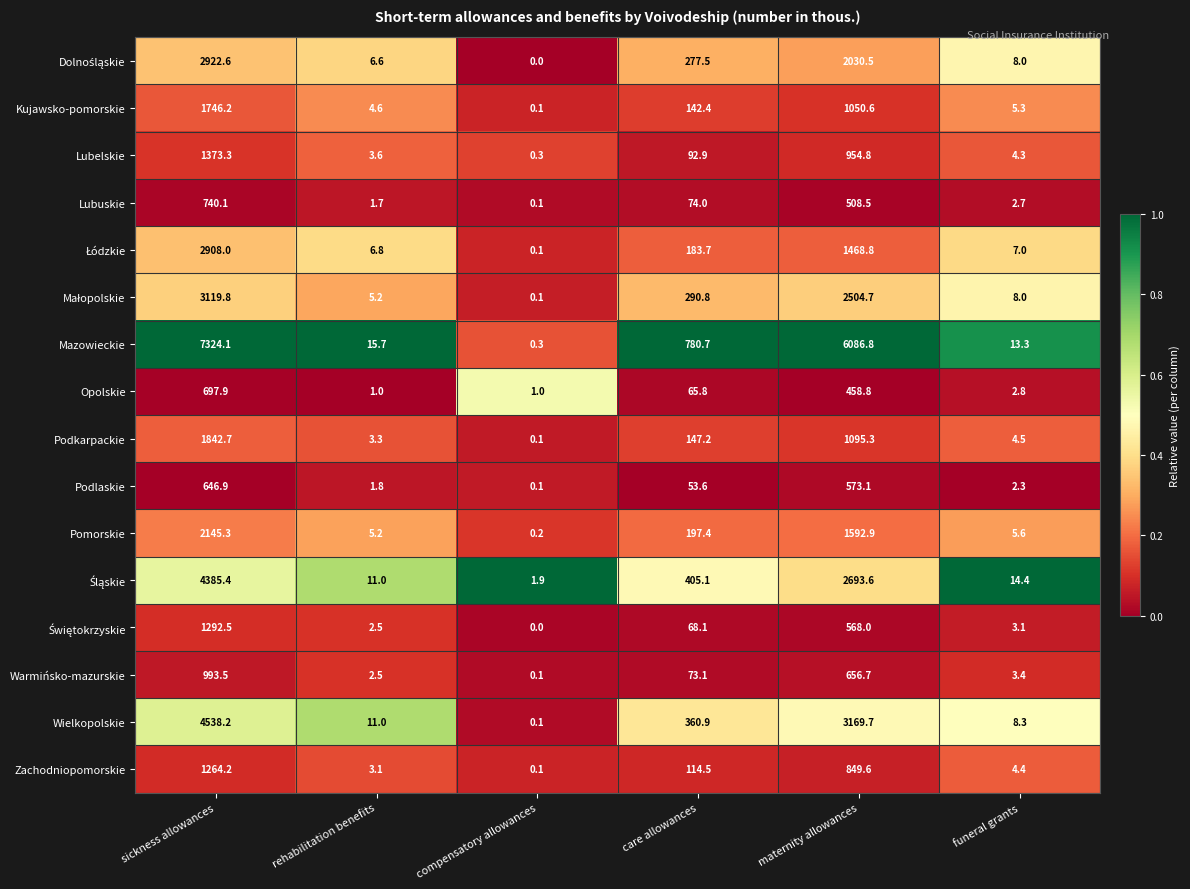

At which label does Lubuskie first exceed 74?

sickness allowances